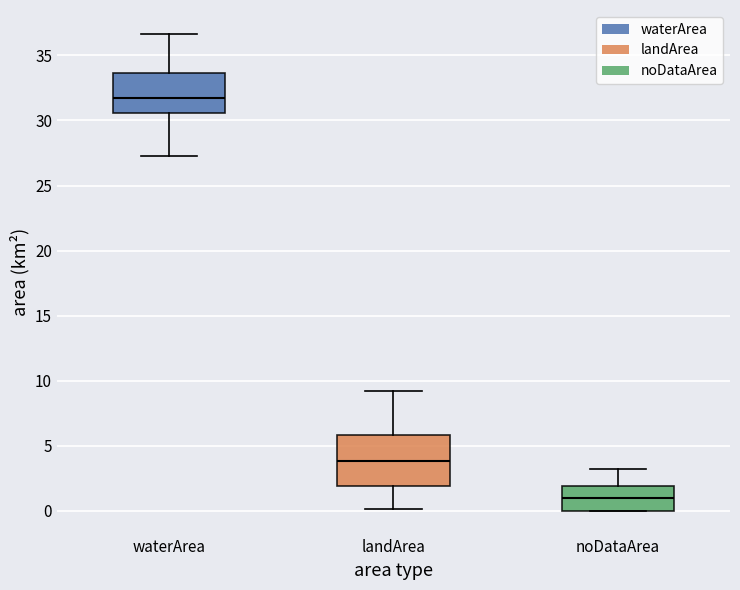

Which box's median line is the lowest?

noDataArea